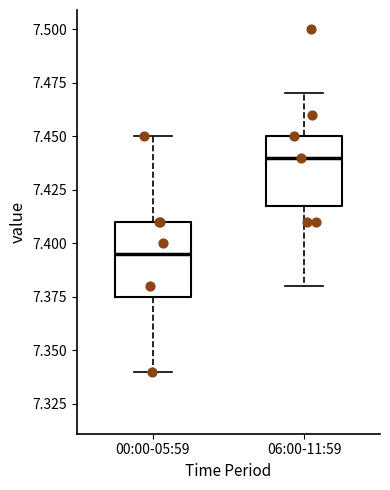

Where does the lower whisker of the box for 06:00-11:59 end on the y-axis? The values are not printed on the chart, so give them approximately, as read against the axis.

7.380